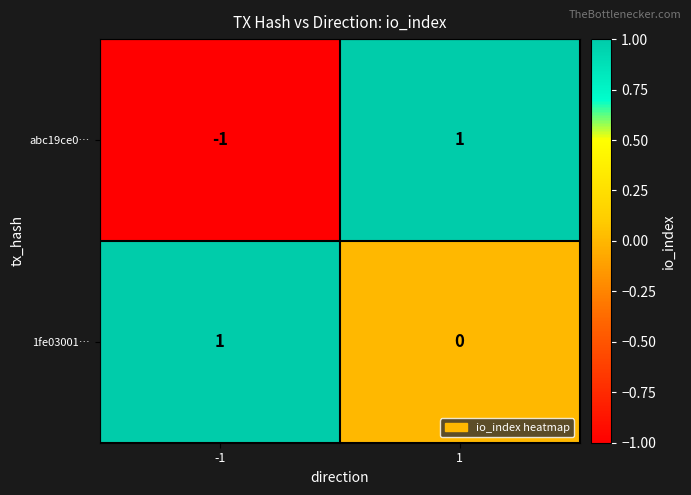

Reading left to right, list all the values displayed in this chart.

abc19ce0…: -1	1
1fe03001…: 1	0